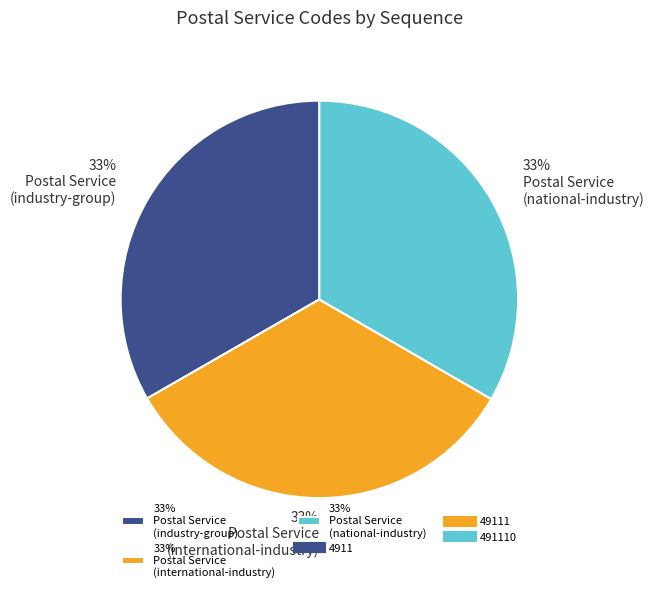

What is the ratio of the value at 33% Postal Service (industry-group) to the value at 33% Postal Service (national-industry)?

1.0